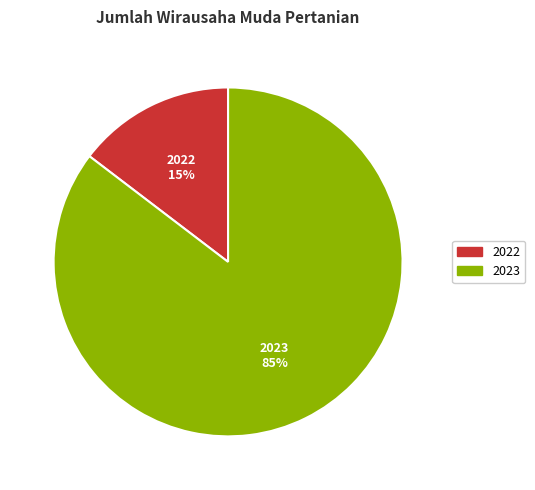

Approximately how many times larger is the value at 2022 compared to 2023?

0.2